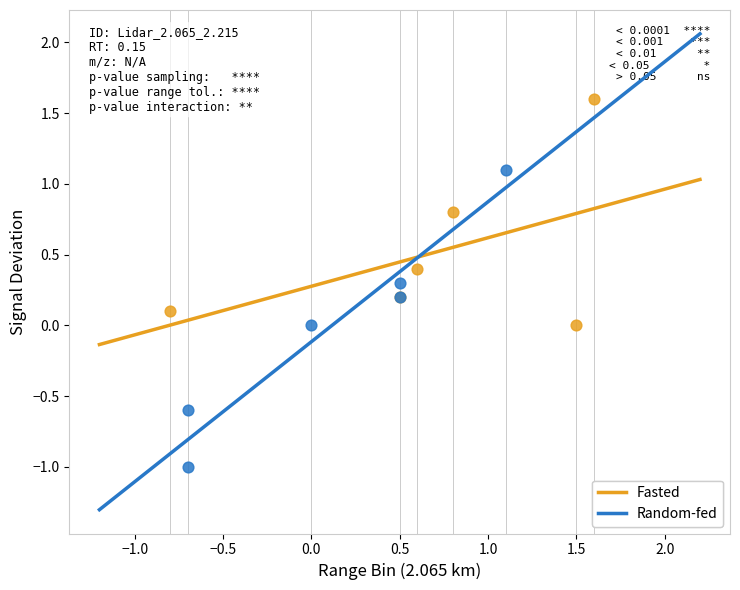

Which series contains the lowest Y value?

Random-fed